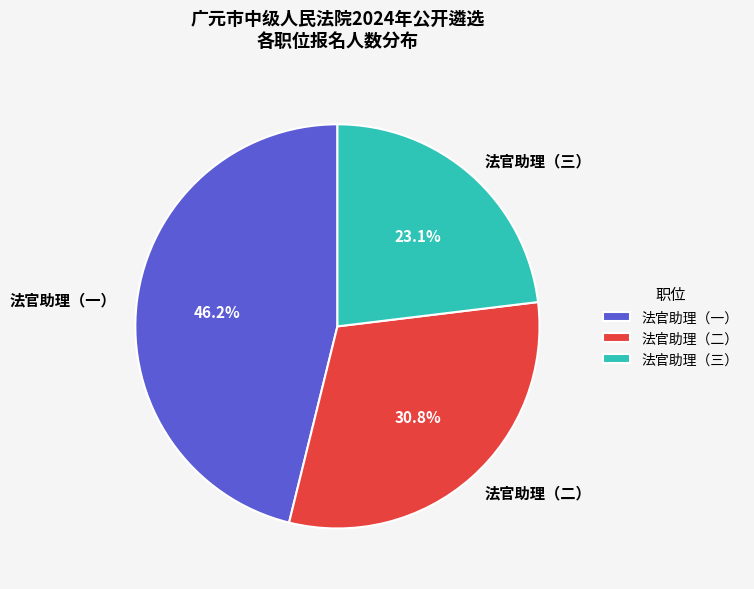

To the nearest percent, what portion does 法官助理（二） represent?

31%